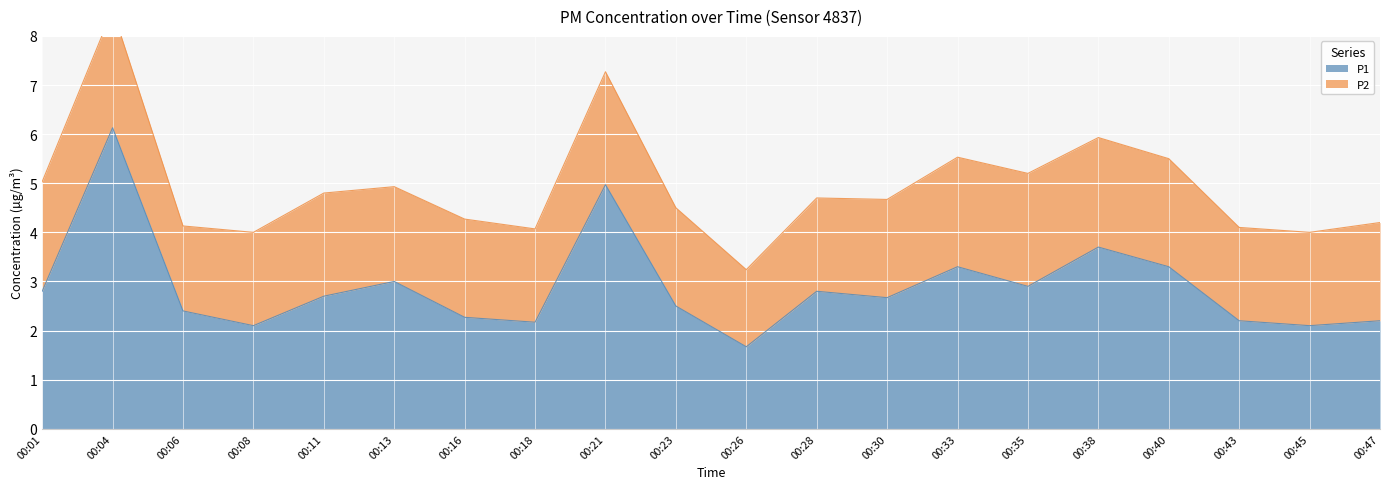

Which category has the highest value across all series?

00:04